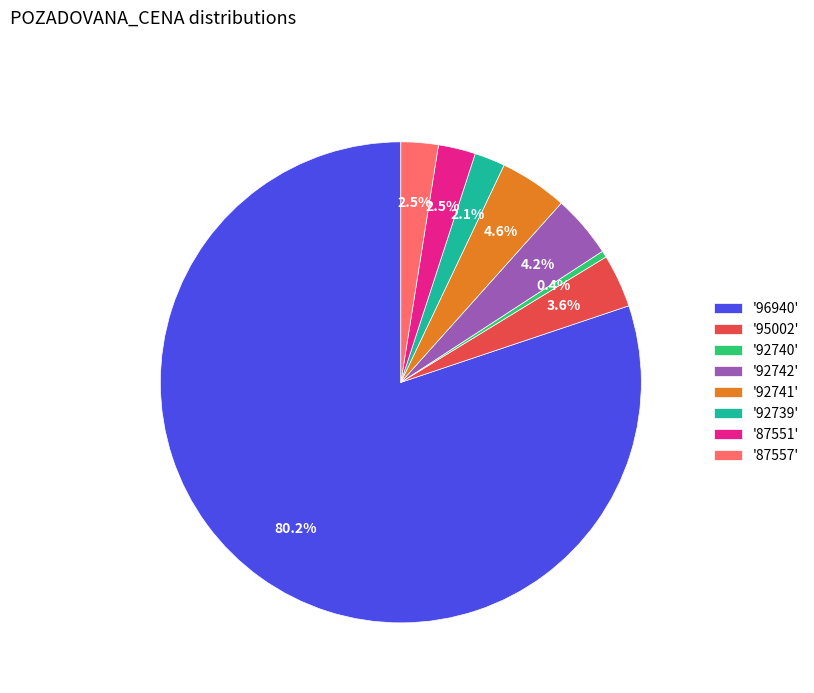

Approximately how many times larger is the value at '92739' compared to '95002'?

0.6